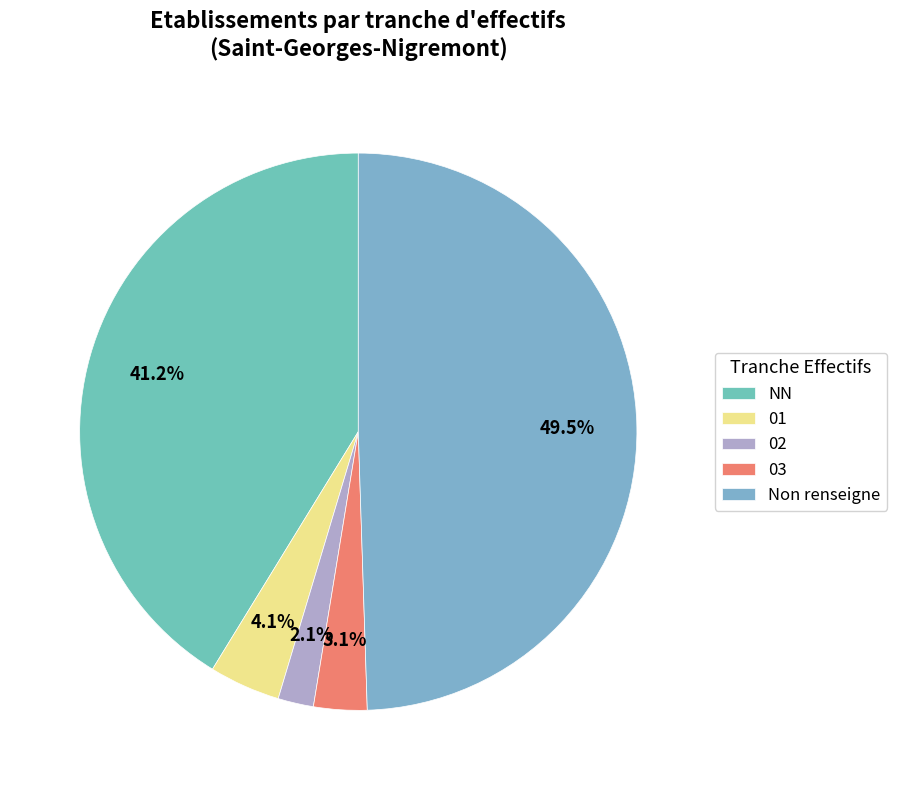

Do 01 and 02 together represent more than half of the pie?

No